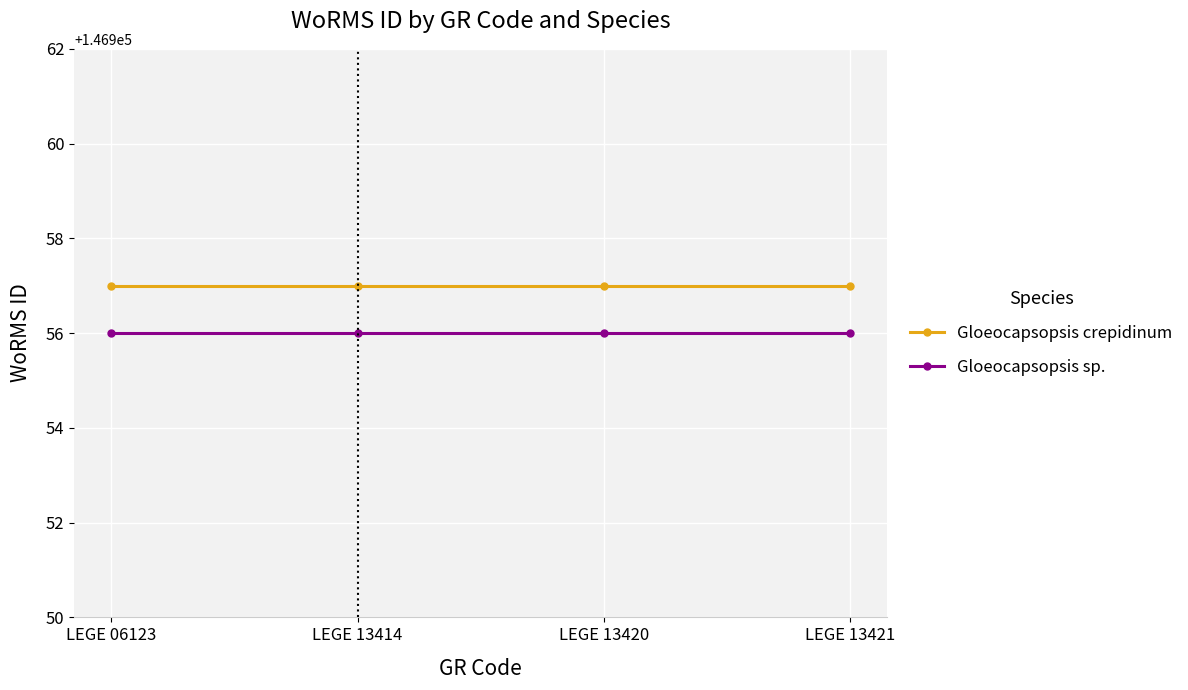

What is the greatest value displayed?

146957